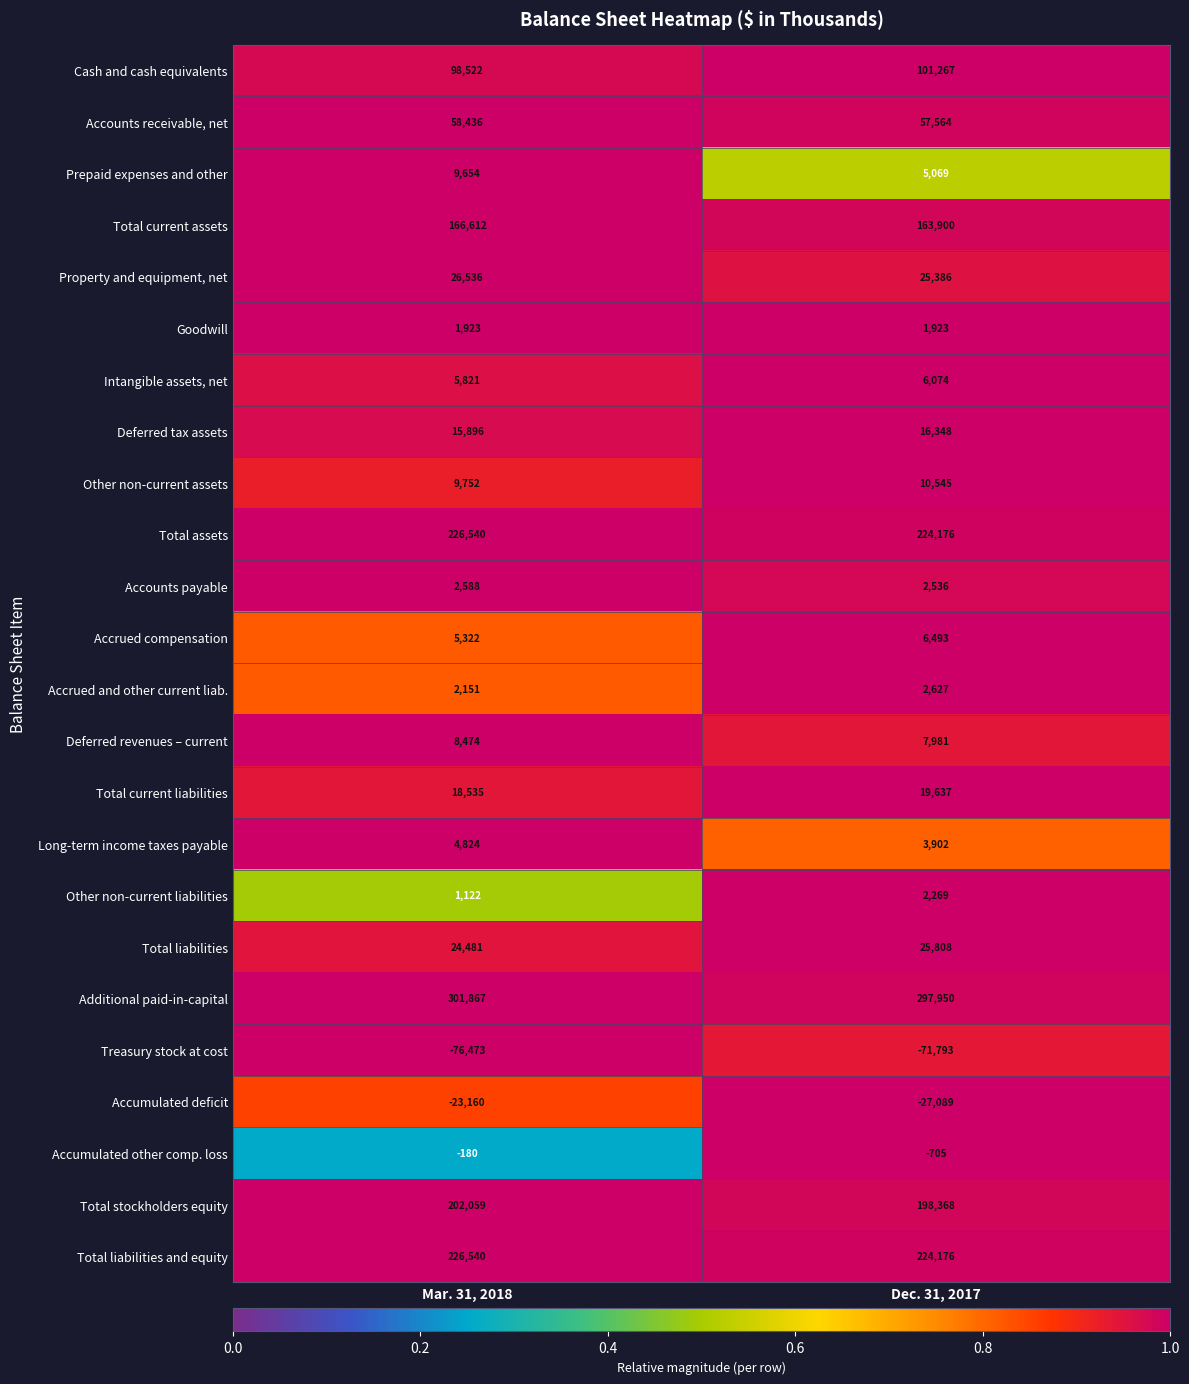

What is the sum of the Total assets values at Dec. 31, 2017 and Mar. 31, 2018?

450716